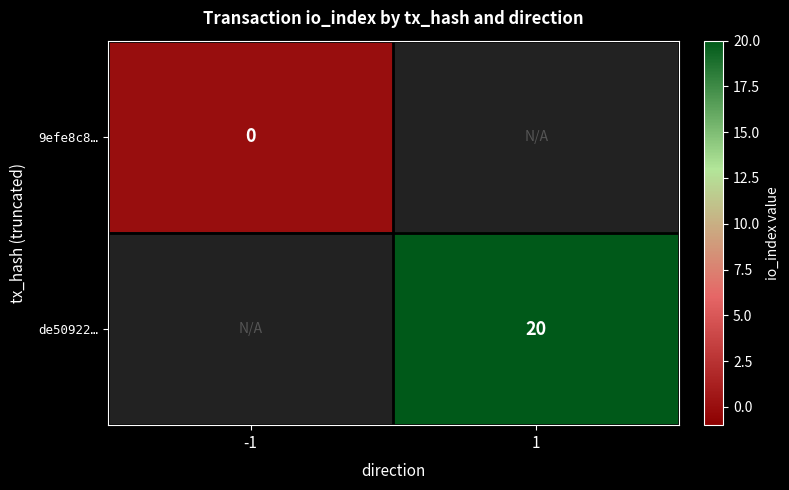

The de50922… series shows 20 at 1. True or false?

True